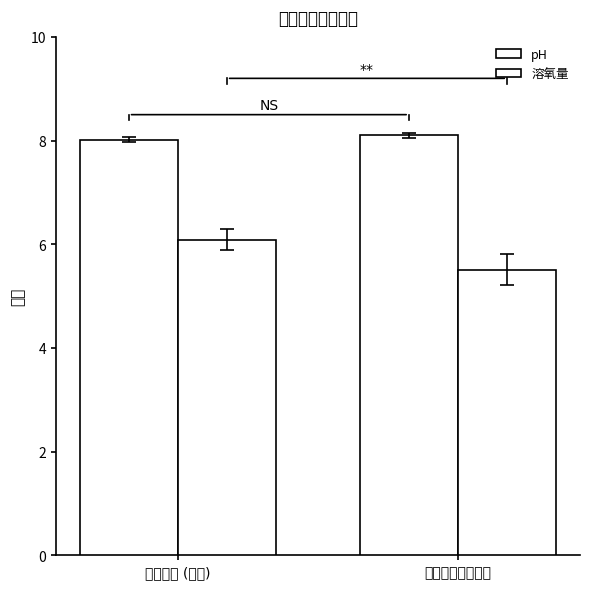

Where is pH nearest to the value 8?

新月沙灘 (北岸)